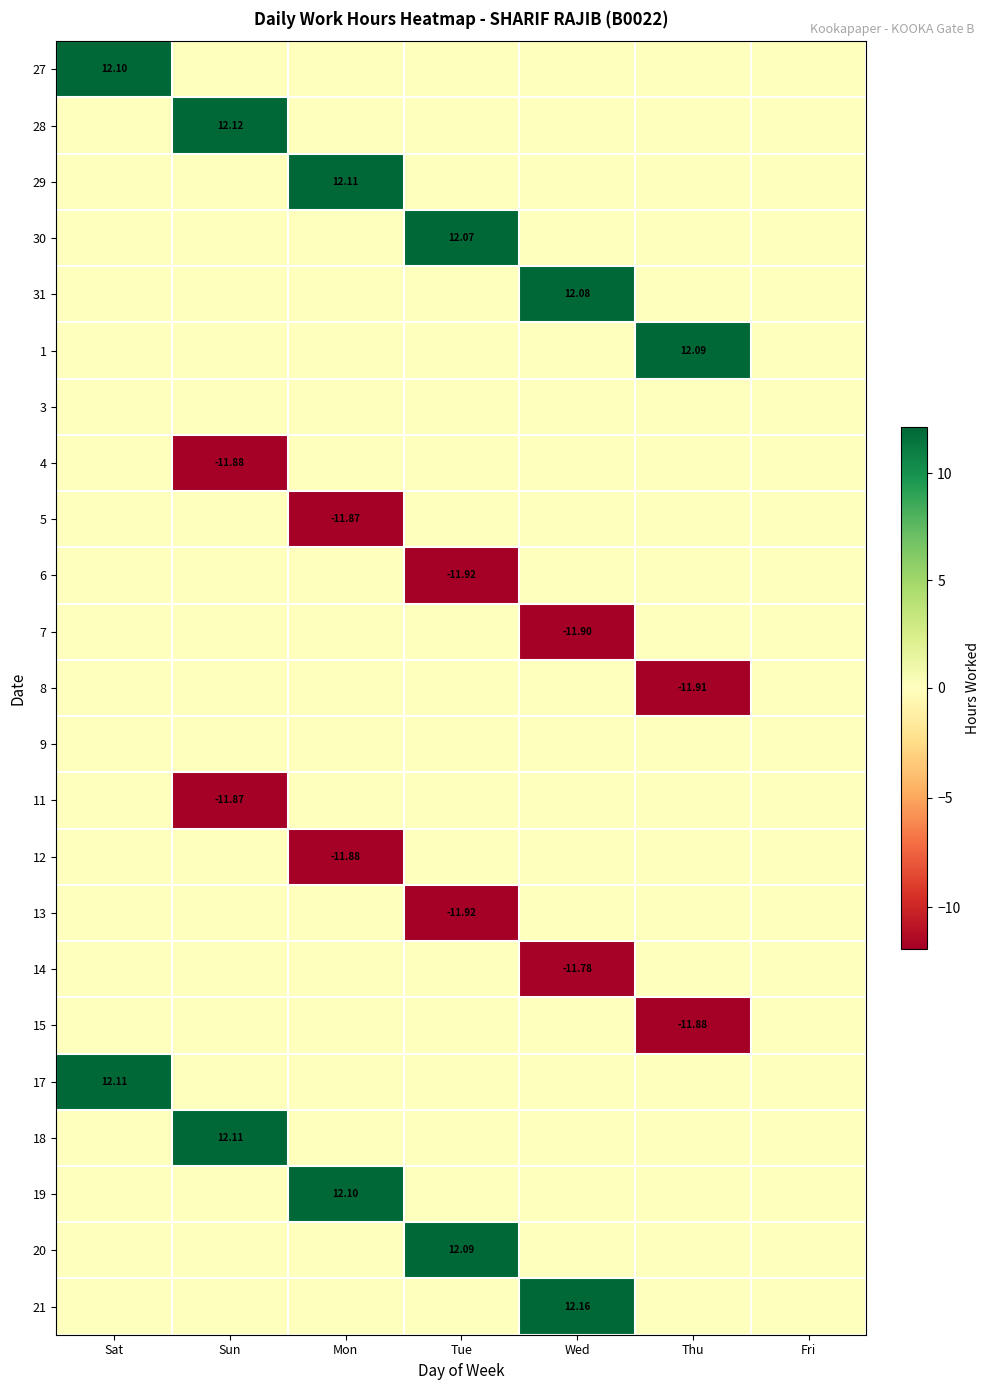

How many values in 20 are above zero?

1